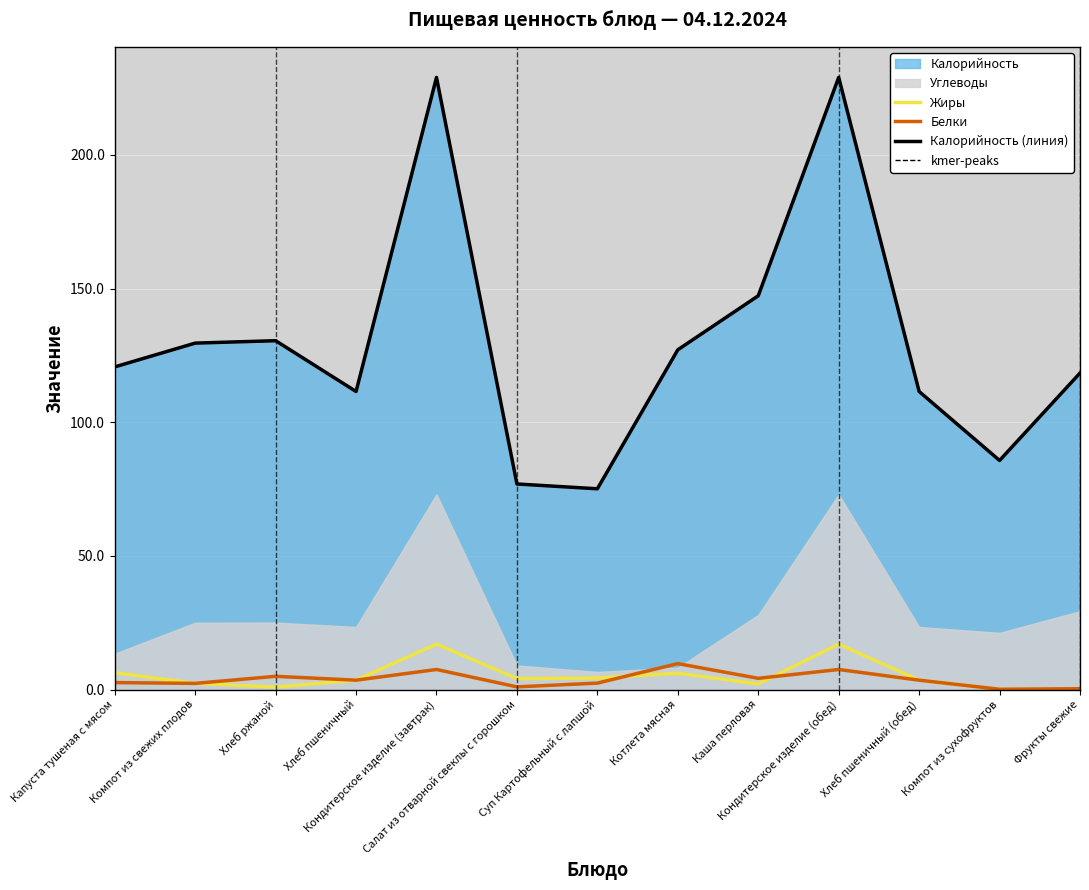

True or false: Жиры and Калорийность (линия) intersect in this chart.

False